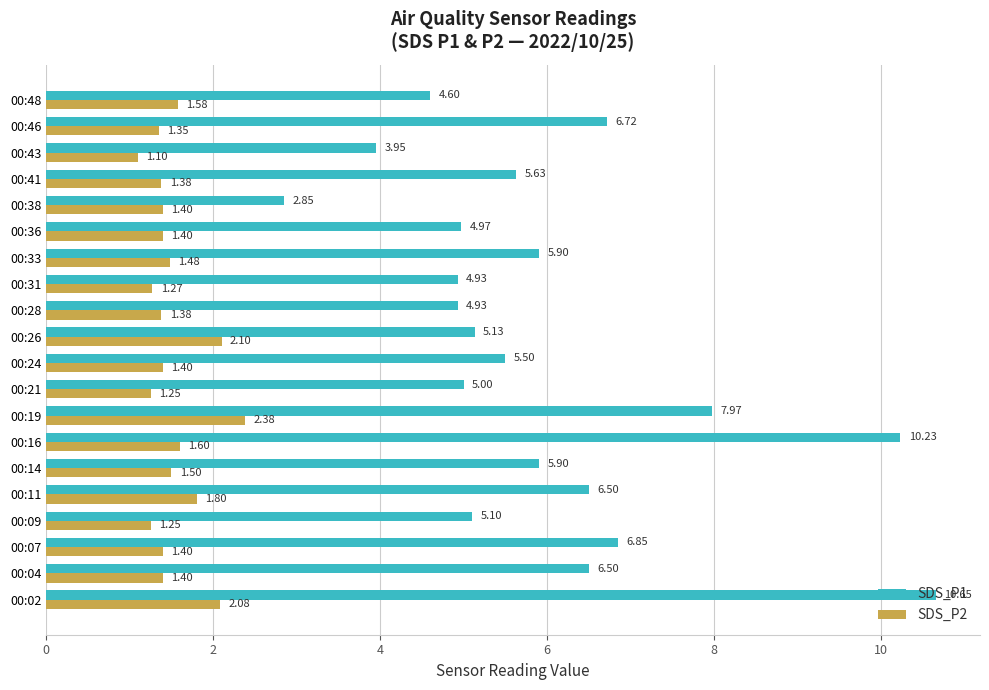

What is the total value across all series at 00:11?

8.3